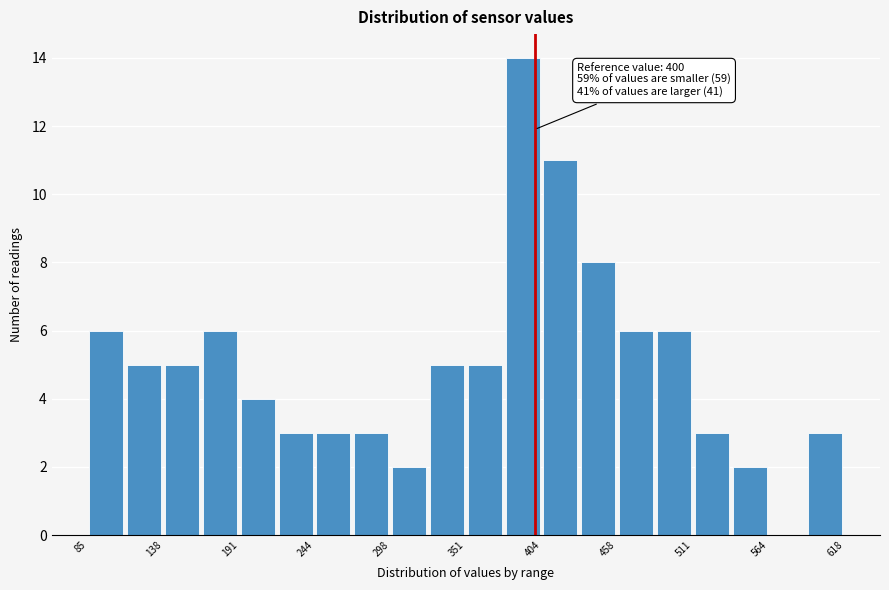

Around what value on the x-axis is the tallest bar? Give the approximate position of its centre, as read against the axis.

390